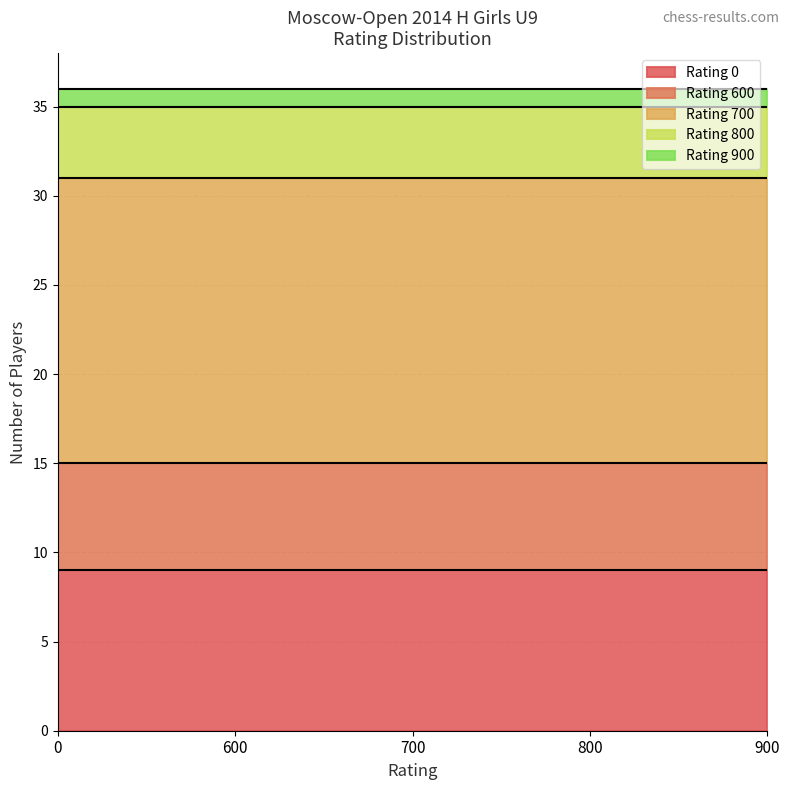

The value of Rating 0 at 900 is 9. True or false?

True